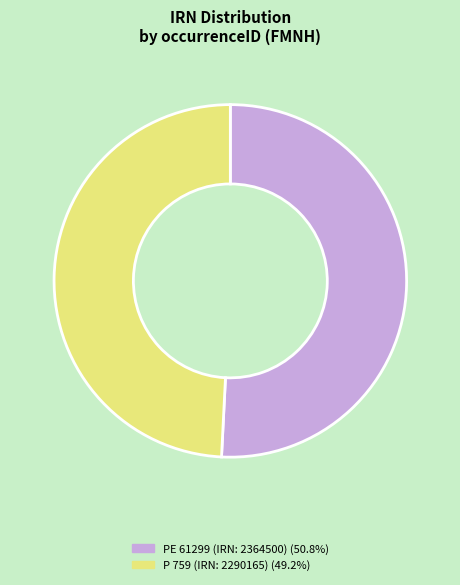

Is there a majority slice in this chart?

Yes